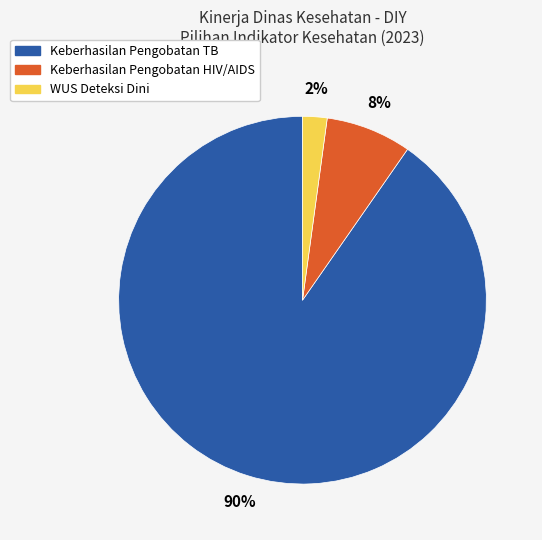

The Keberhasilan Pengobatan HIV/AIDS slice represents 8% of the pie. True or false?

True